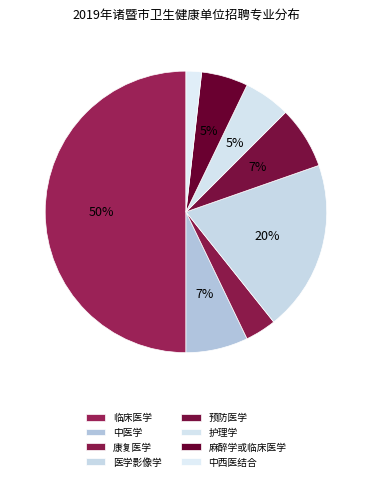

True or false: 康复医学 accounts for 1% of the total.

False